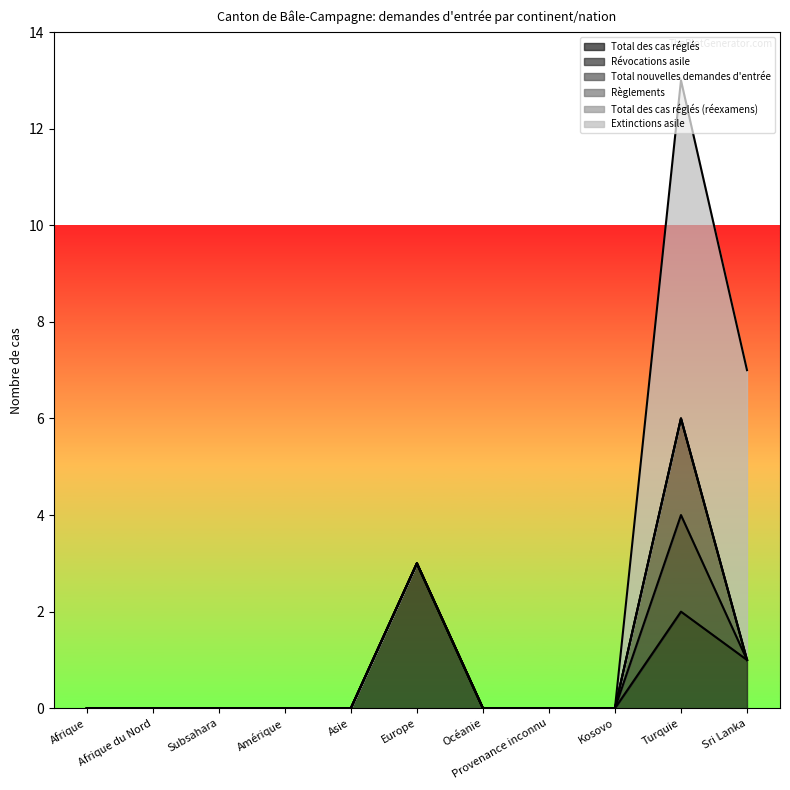

True or false: Total nouvelles demandes d'entrée and Révocations asile cross at least once.

False